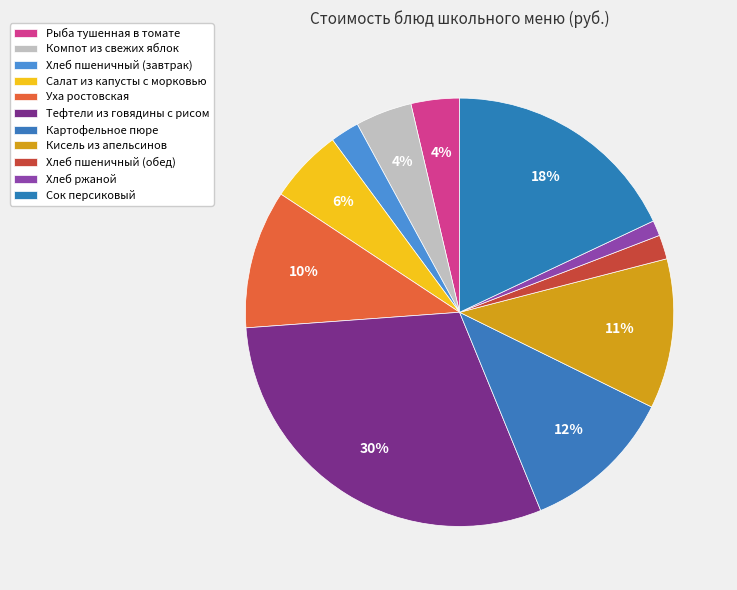

Is it true that Салат из капусты с морковью is 6% of the pie?

True